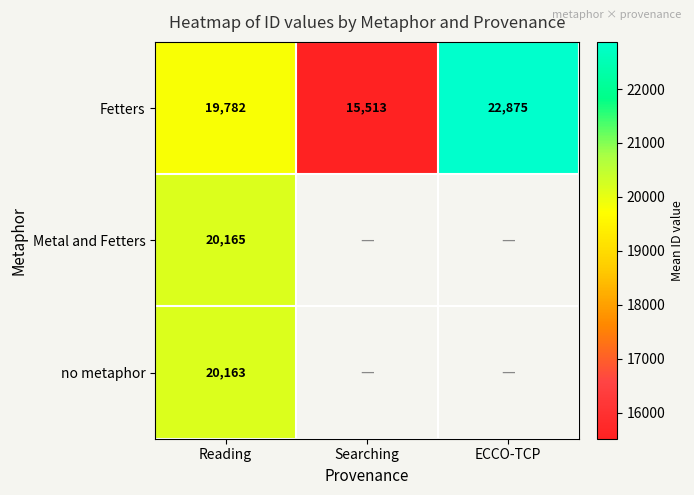

Is the value of Fetters at Searching greater than the value of Metal and Fetters at Reading?

No